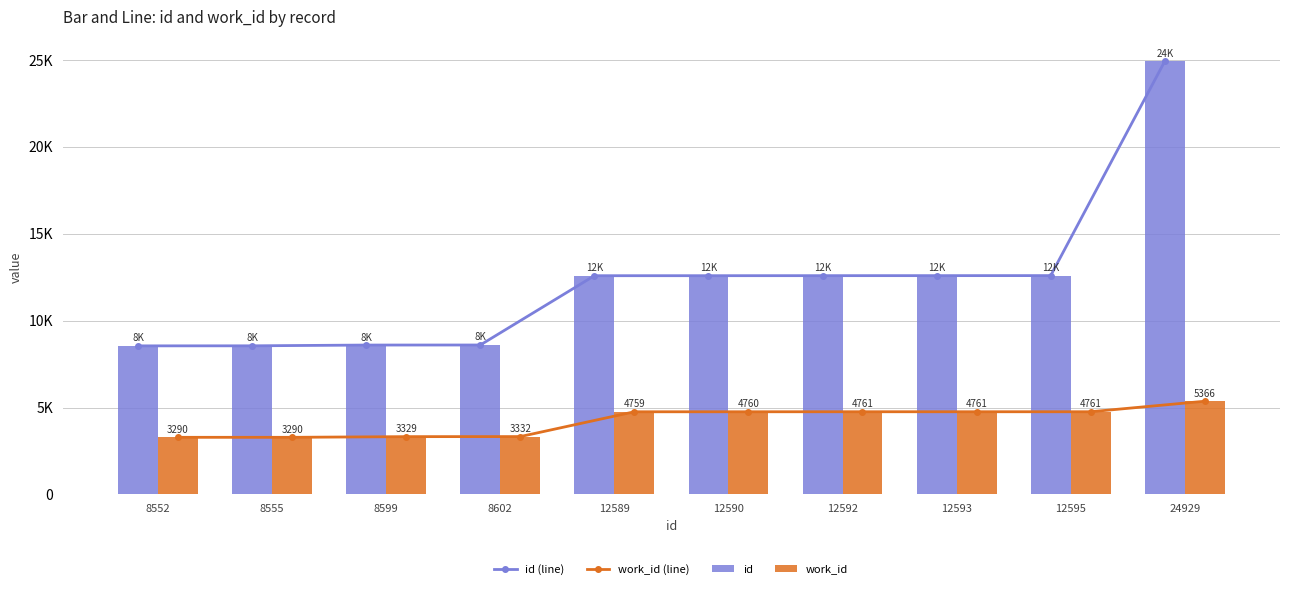

What is the sum of the work_id values at 24929 and 8555?

8656